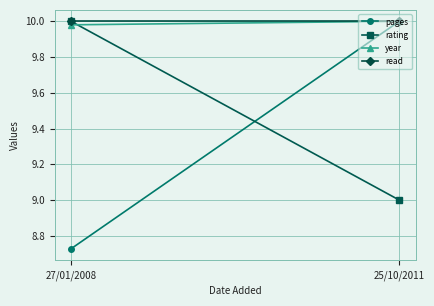

Between 27/01/2008 and 25/10/2011, which series saw the biggest shift?

pages